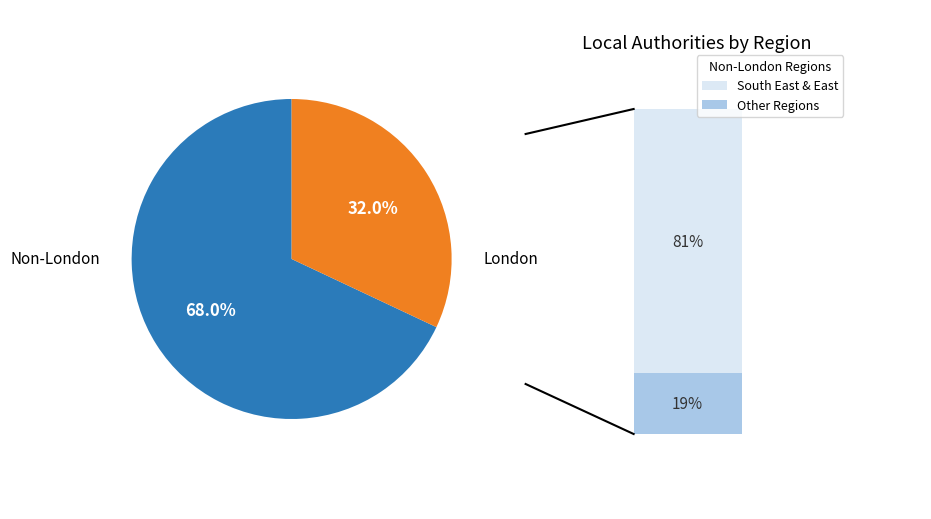

Approximately how many times larger is the value at Other Regions compared to South East & East?

0.5